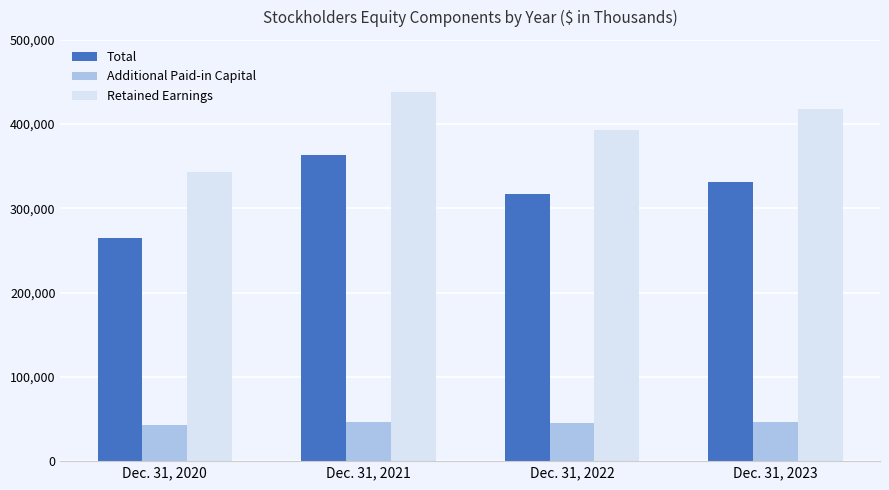

What is the minimum value shown in the chart?

43468